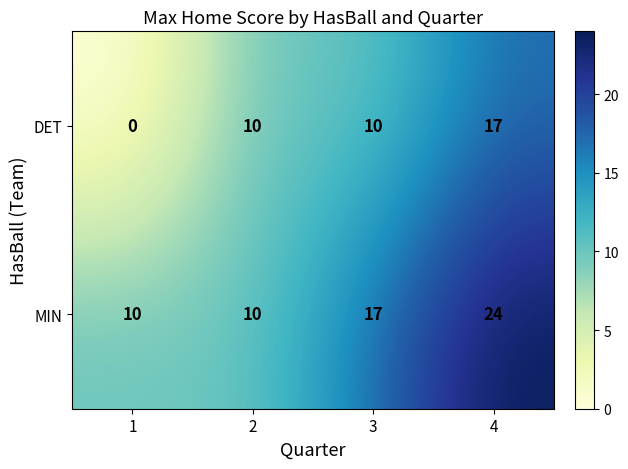

Rank the series by their maximum value, from lowest to highest.

DET, MIN